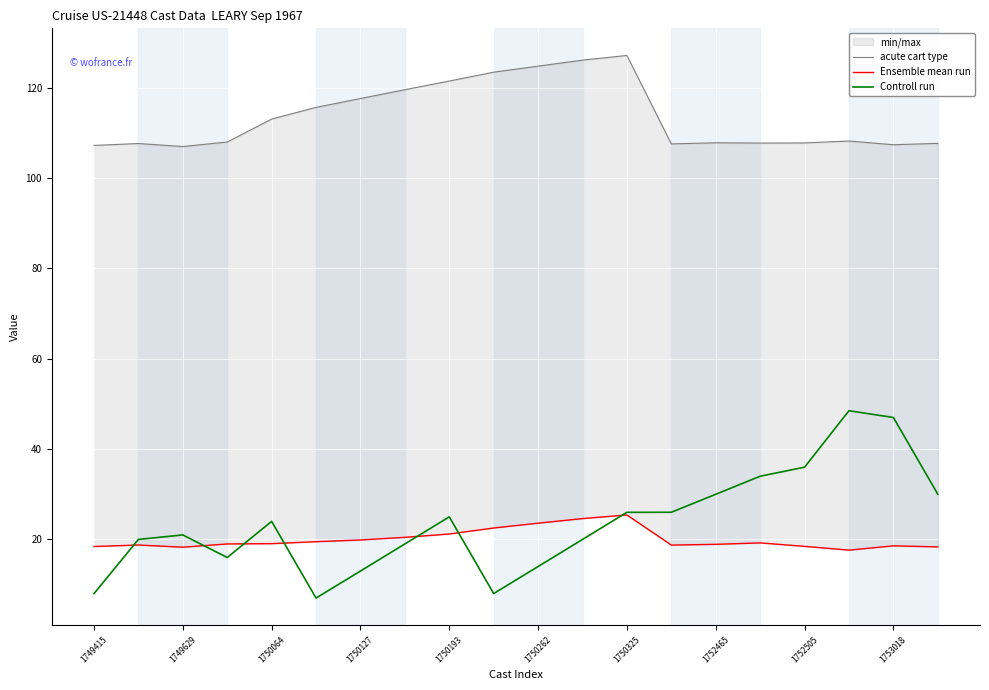

The Controll run series shows 8.0 at 1749415. True or false?

True